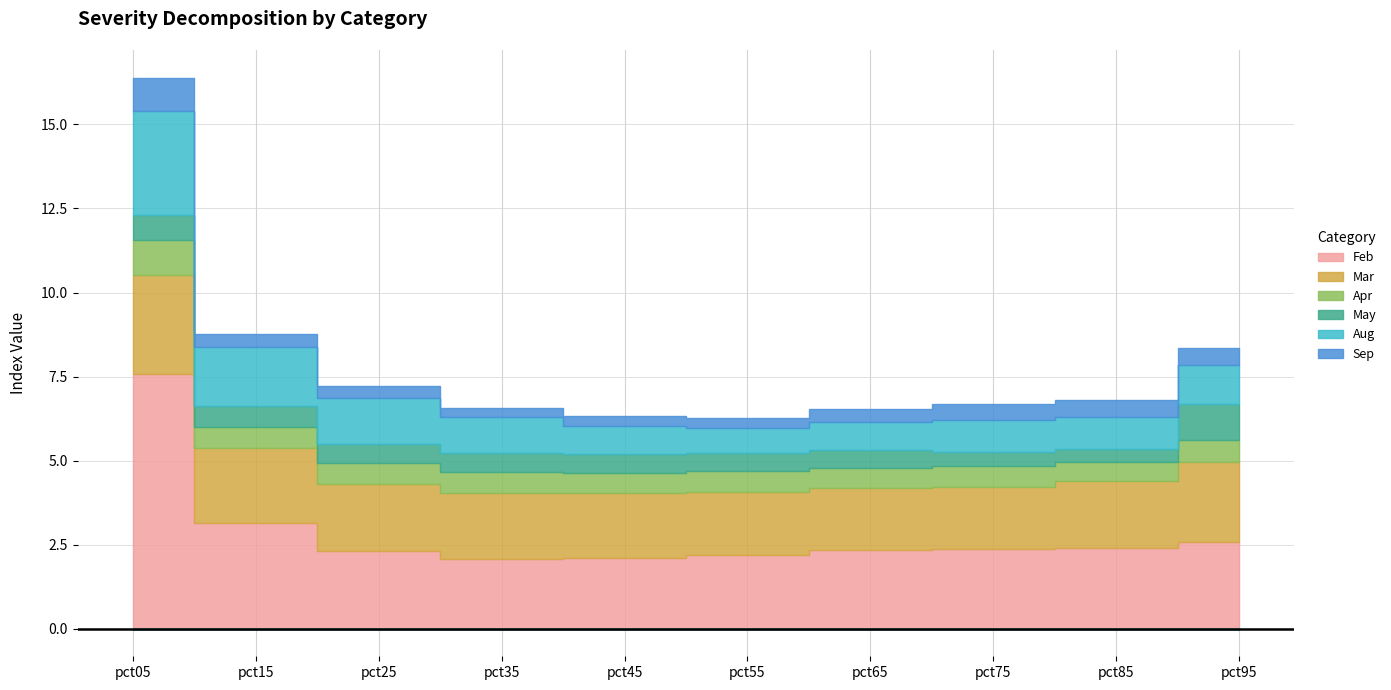

In Mar, how many points are lower than both neighbors (excluding endpoints)?

1